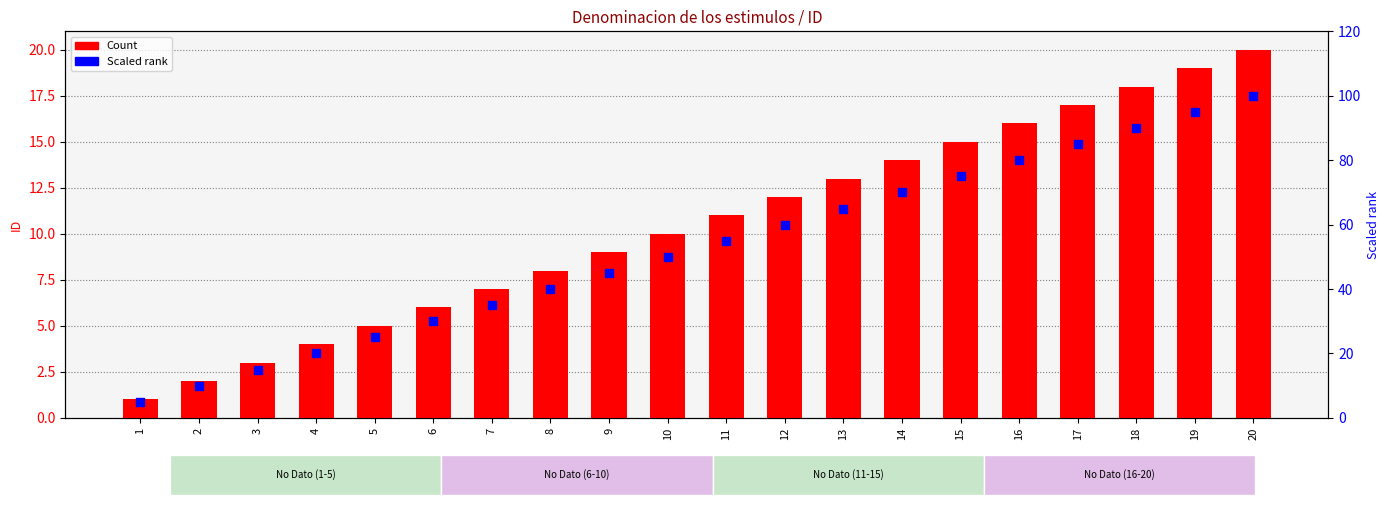

Which series has the largest total across all categories?

Scaled rank